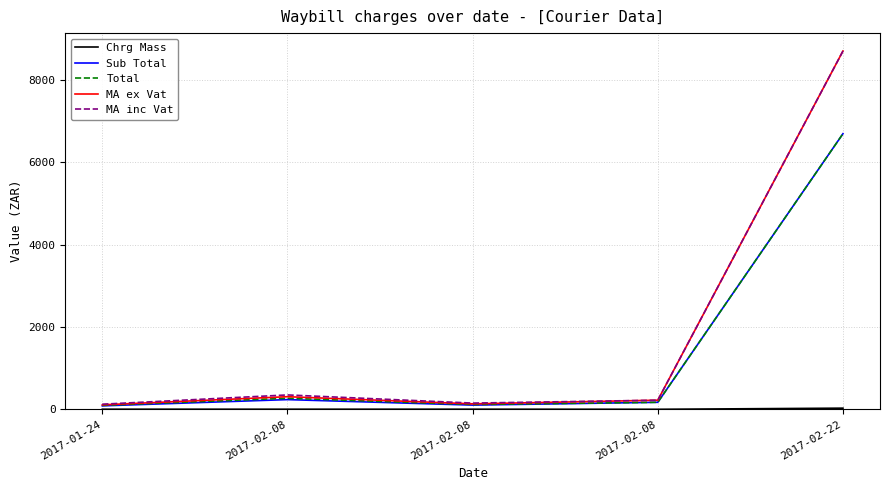

At which category is the sum across all series the highest?

2017-02-22